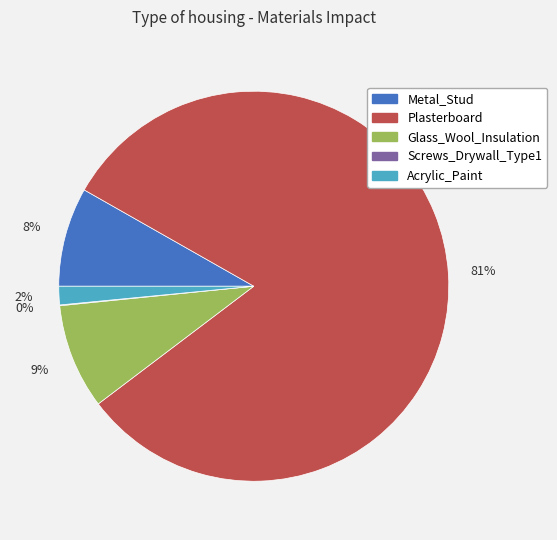

Is it true that Acrylic_Paint is 2% of the pie?

True